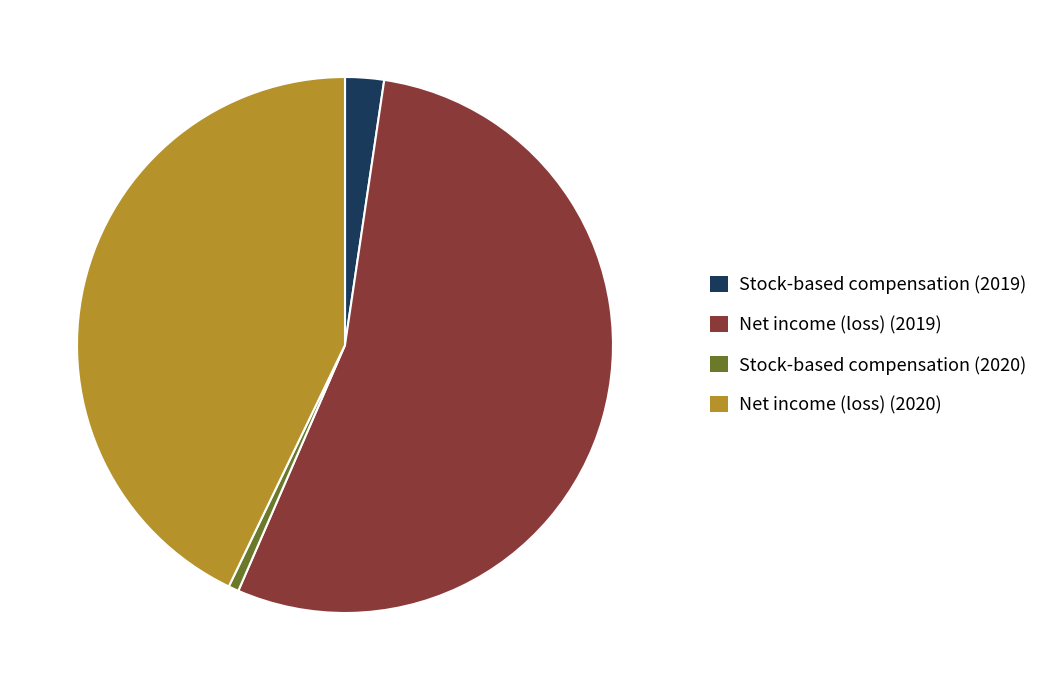

Is the sum of Stock-based compensation (2019) and Net income (loss) (2019) greater than half?

Yes